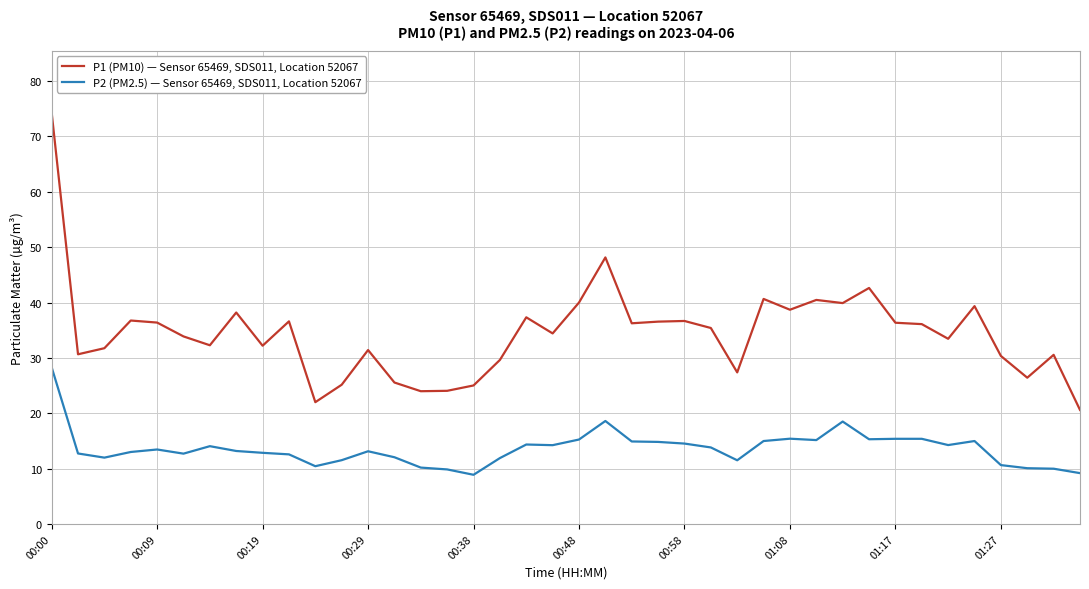

What is the difference between the maximum and minimum values in the P2 (PM2.5) — Sensor 65469, SDS011, Location 52067 series?

19.4